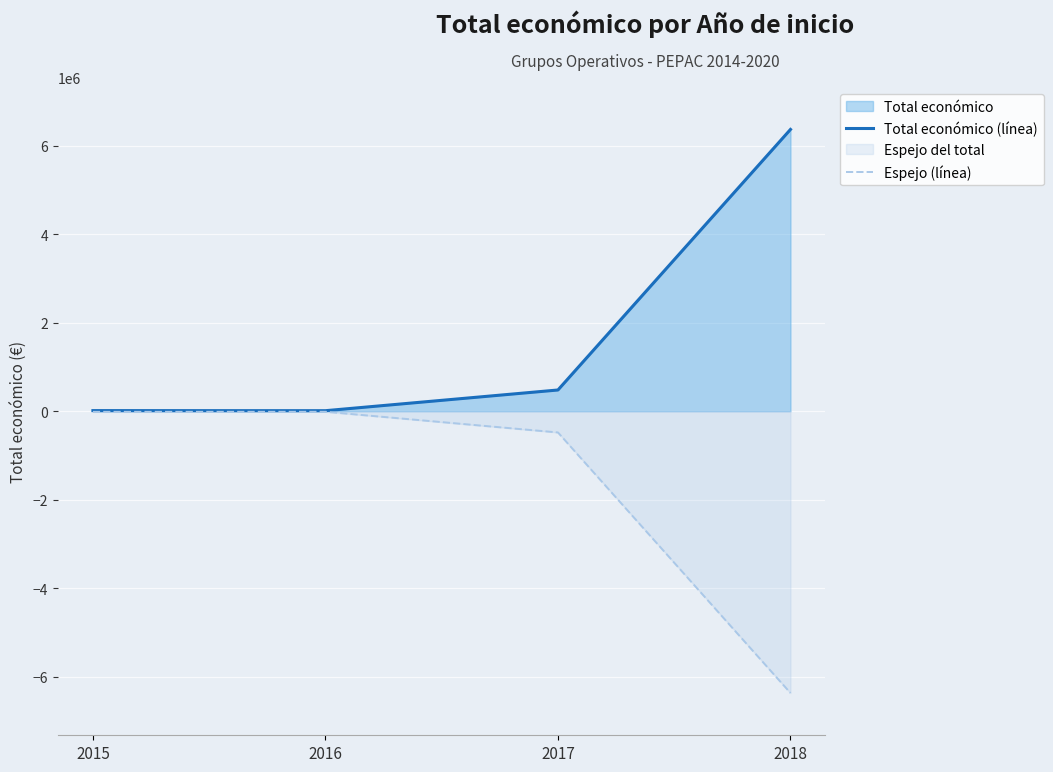

Reading left to right, list all the values displayed in this chart.

Total económico (línea): 2015=14000	2016=12000	2017=479545	2018=6365397
Espejo (línea): 2015=-14000	2016=-12000	2017=-479545	2018=-6365397